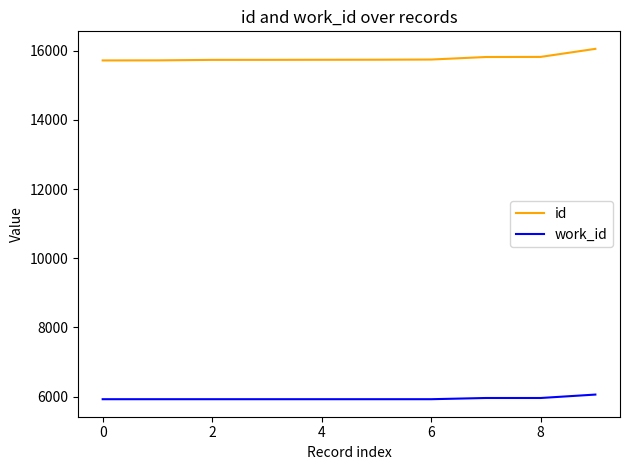

What is the average value of the id series?

15783